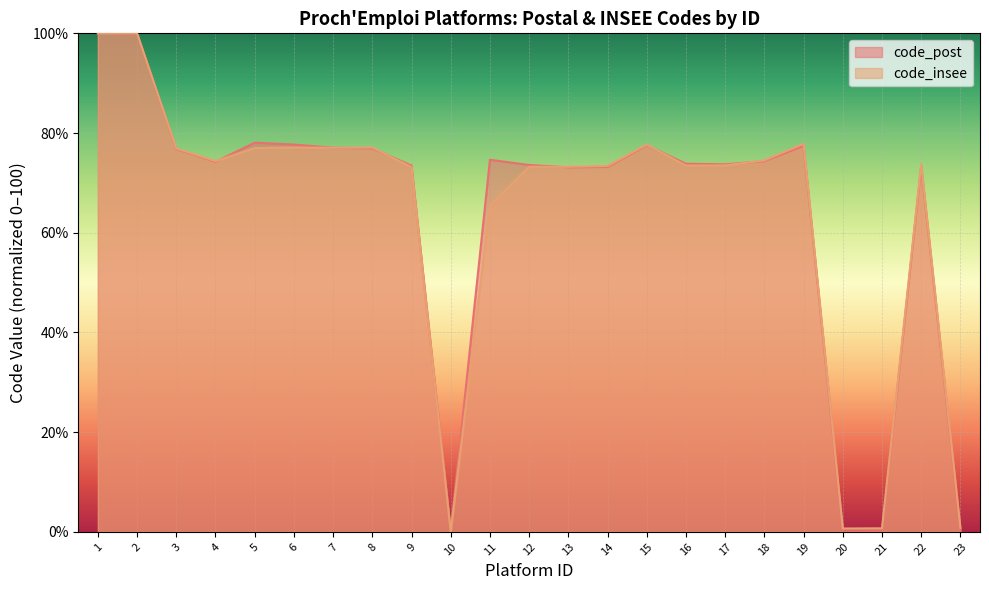

Reading left to right, list all the values displayed in this chart.

code_post: 1=100.0	2=99.9	3=76.8	4=74.2	5=78.1	6=77.7	7=77.1	8=76.9	9=73.5	10=0.3	11=74.6	12=73.6	13=73.1	14=73.2	15=77.6	16=73.8	17=73.7	18=74.4	19=77.4	20=0.0	21=0.1	22=73.3	23=0.1
code_insee: 1=100.0	2=100.0	3=76.9	4=74.4	5=77.0	6=77.1	7=77.1	8=77.1	9=73.2	10=0.0	11=65.5	12=73.2	13=73.2	14=73.4	15=77.7	16=73.5	17=73.5	18=74.5	19=77.8	20=0.7	21=0.7	22=73.8	23=0.8